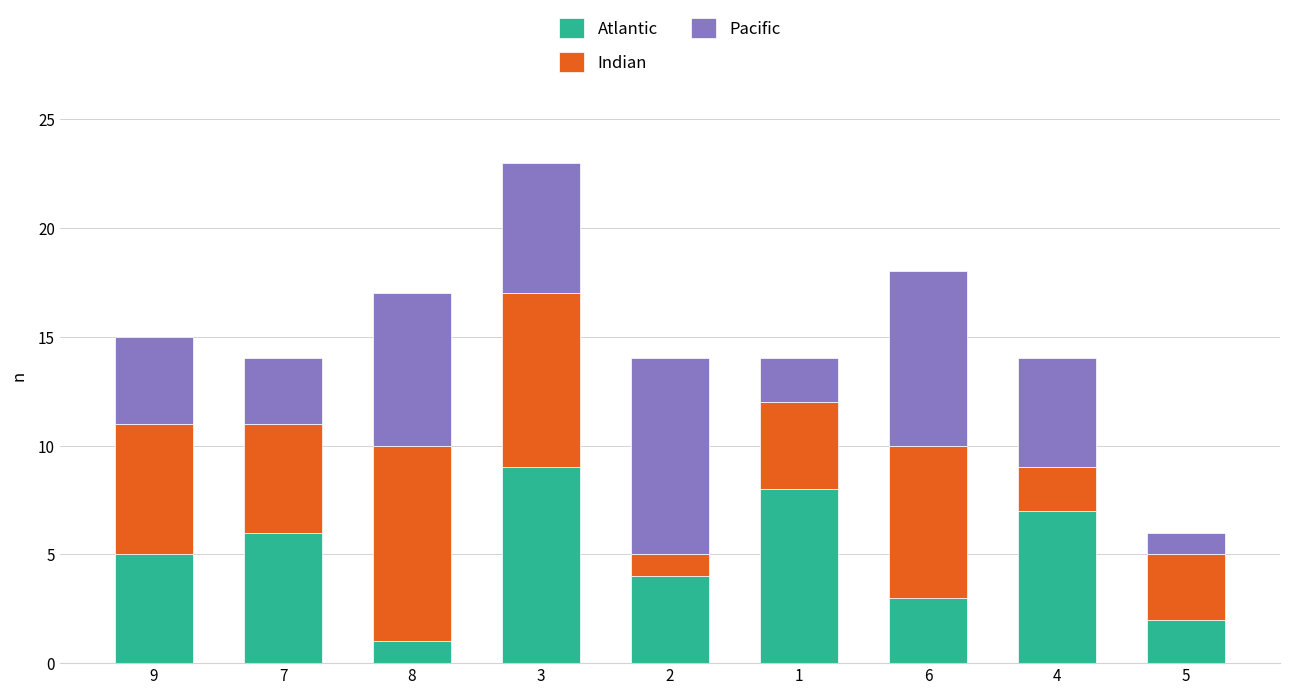

True or false: Atlantic has a value of 5 at 9.

True